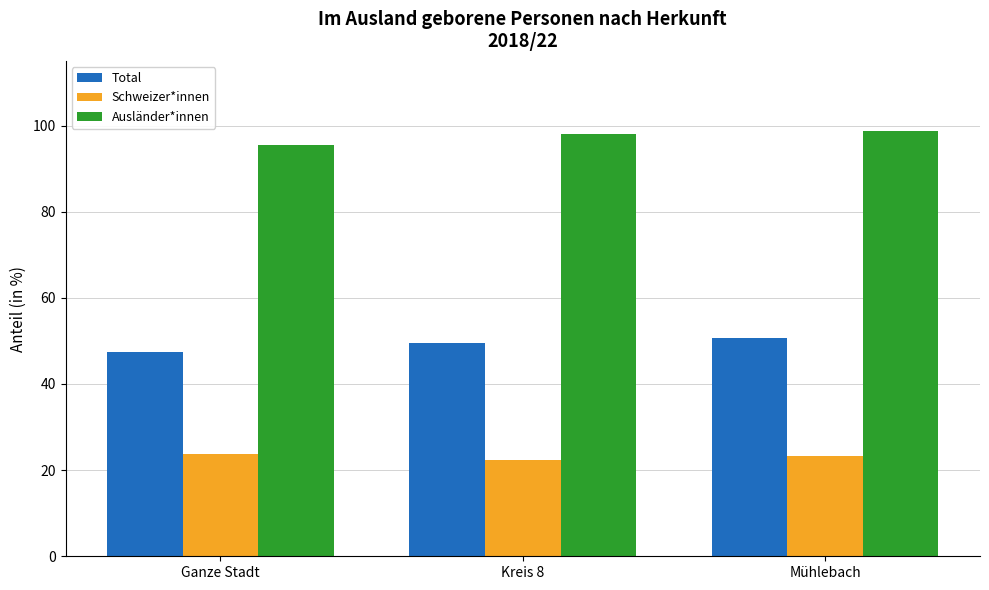

What is the approximate value of Ausländer*innen at Mühlebach?

98.8